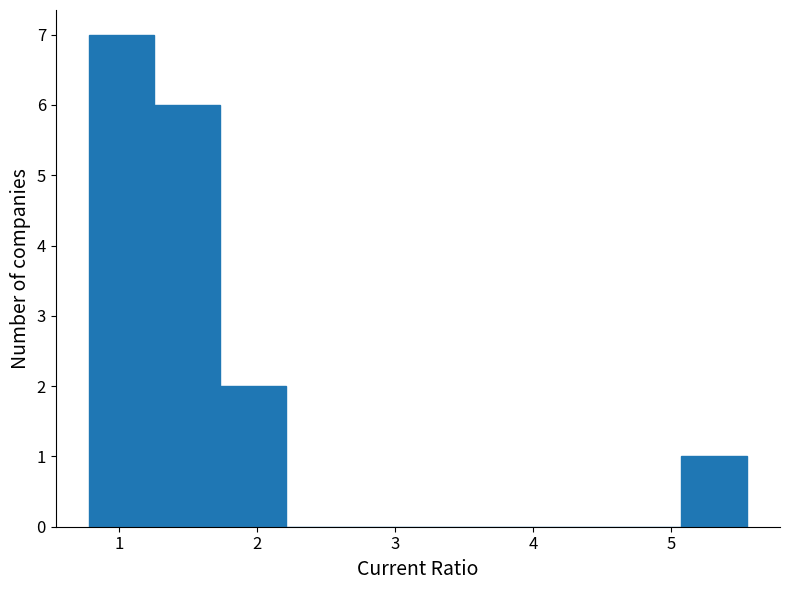

Which range on the x-axis has the tallest bar?

0.8 to 1.3